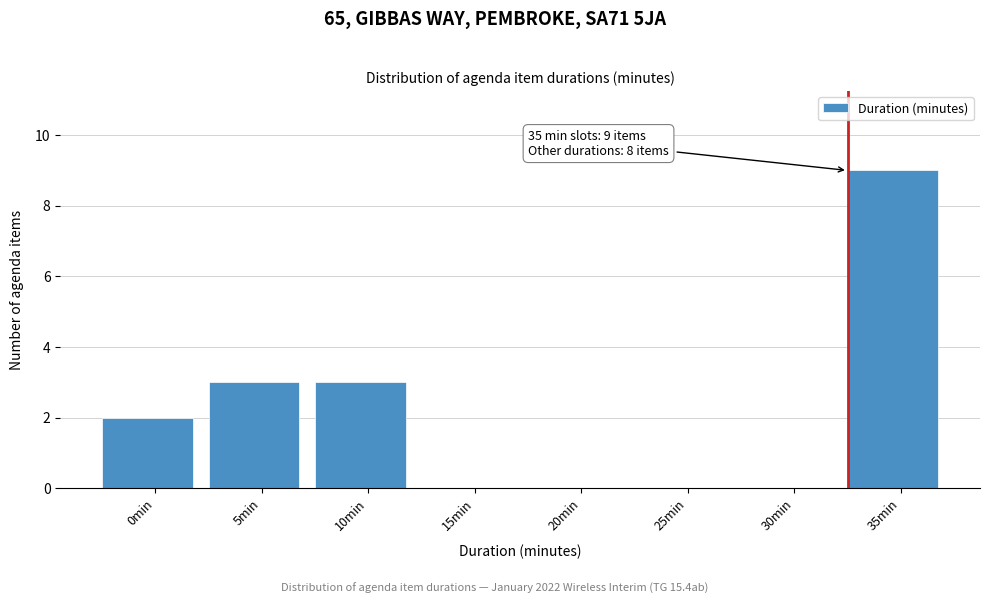

Reading left to right, extract all data points from this chart.

0min=2	5min=3	10min=3	15min=0	20min=0	25min=0	30min=0	35min=9